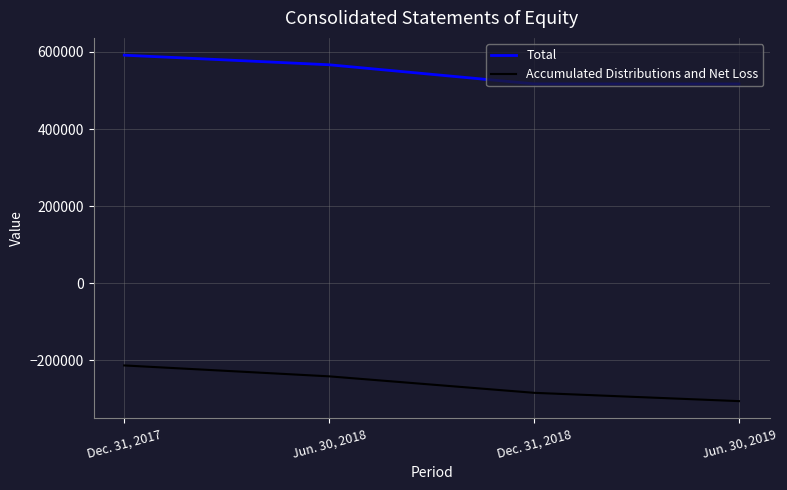

What is the sum of all Total values?

2192083